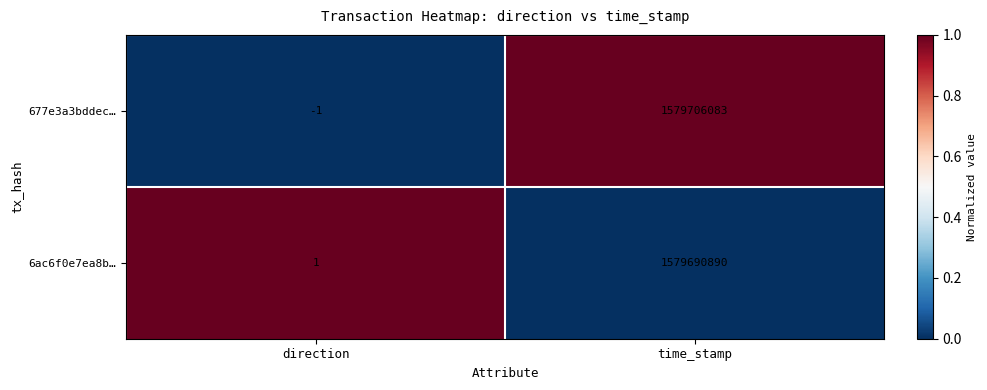

Reading left to right, transcribe all the data shown in this chart.

677e3a3bddec…: direction=-1	time_stamp=1579706083
6ac6f0e7ea8b…: direction=1	time_stamp=1579690890